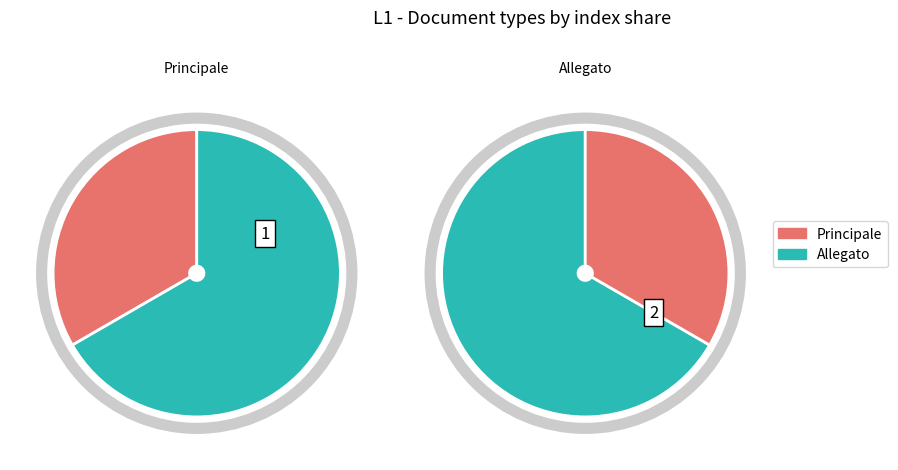

The Principale slice represents 33% of the pie. True or false?

True